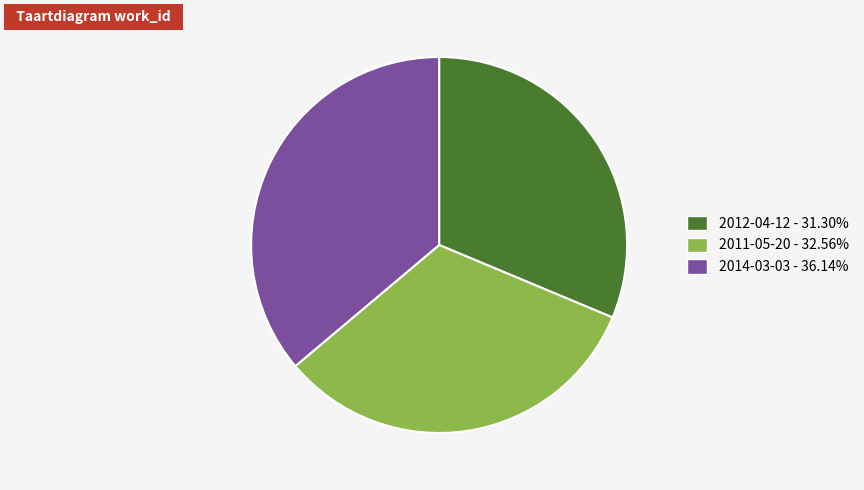

What is the largest slice in the pie chart?

2014-03-03